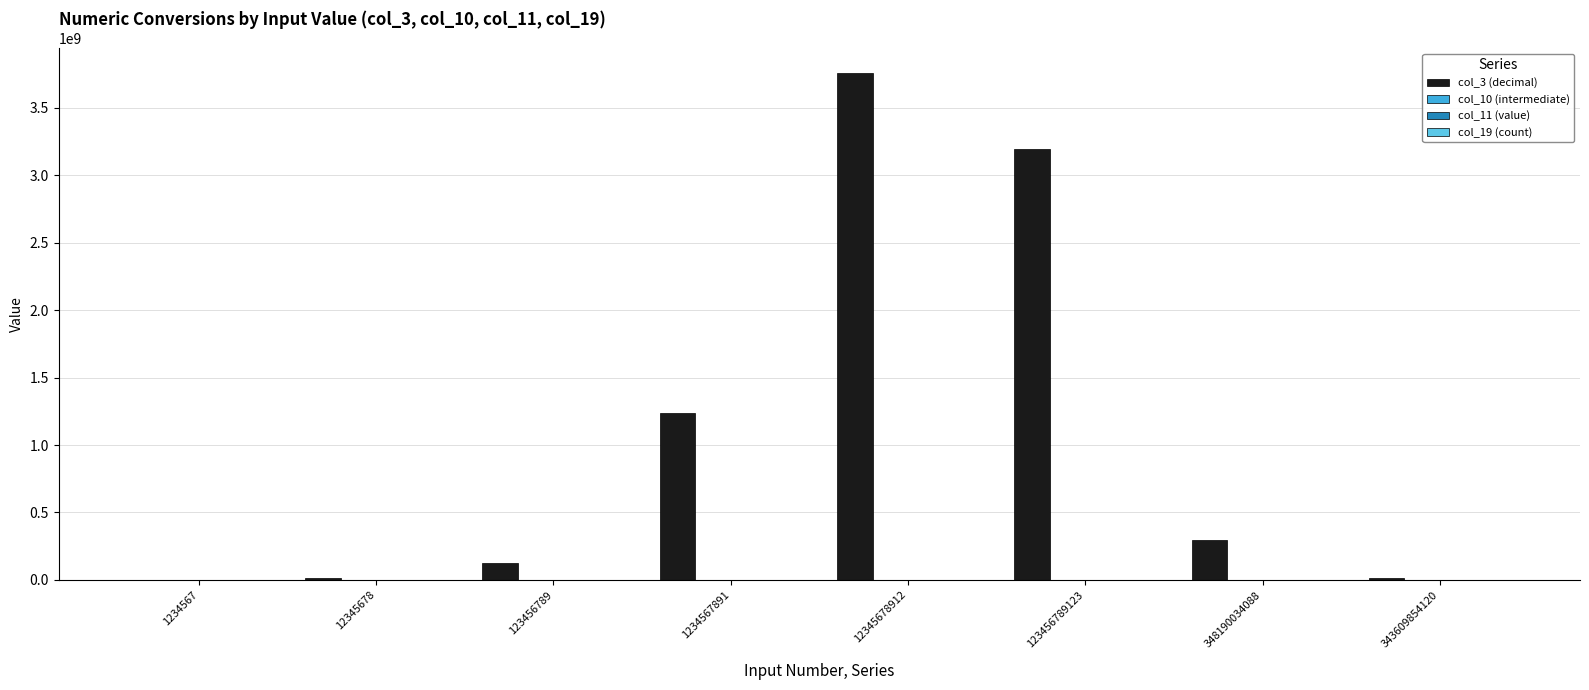

Which label corresponds to the largest value in the chart?

12345678912